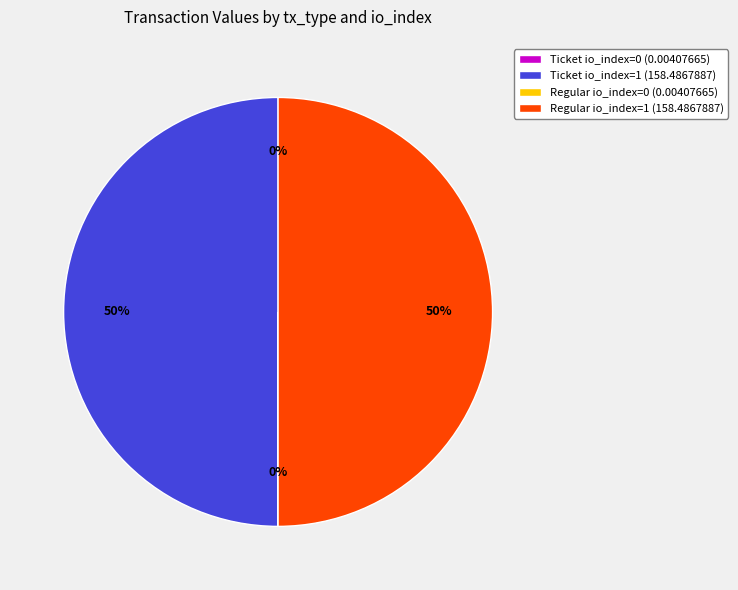

True or false: Regular io_index=1 (158.4867887) accounts for 63% of the total.

False